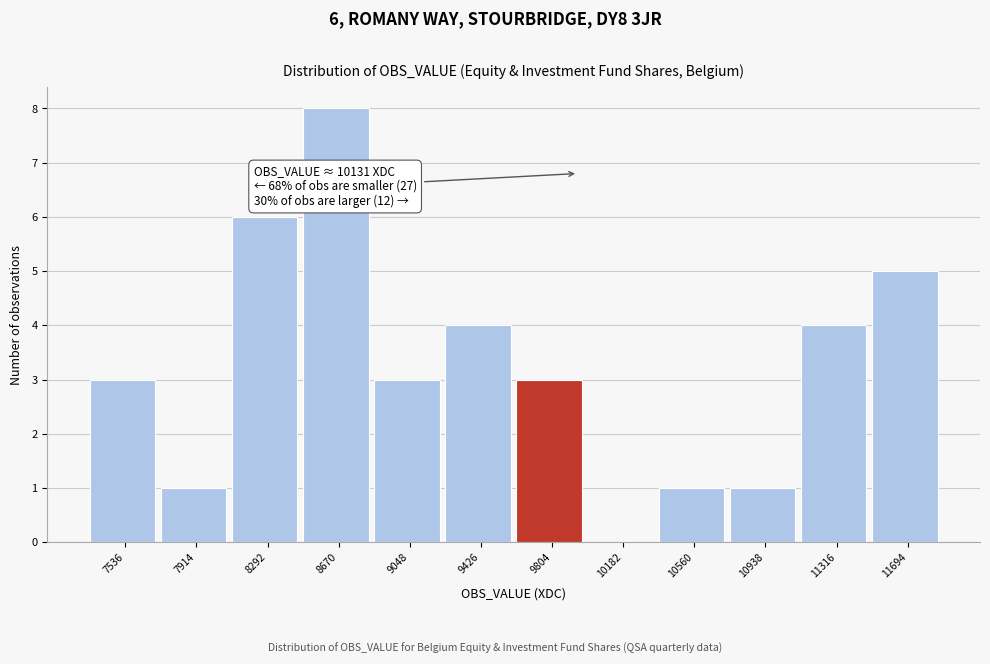

Reading right to left, what are all the values shown in this chart?

11694=5	11316=4	10938=1	10560=1	10182=0	9804=3	9426=4	9048=3	8670=8	8292=6	7914=1	7536=3